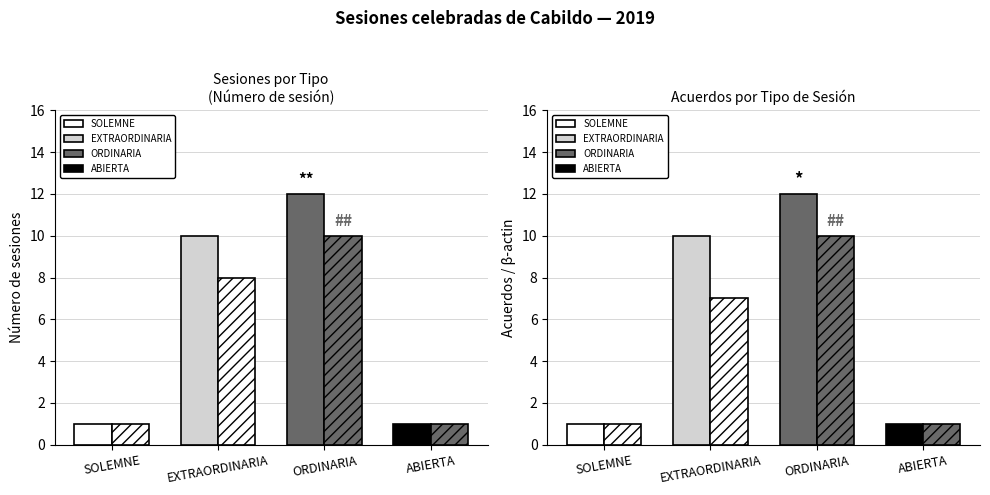

At which label is EXTRAORDINARIA closest to 5?

EXTRAORDINARIA